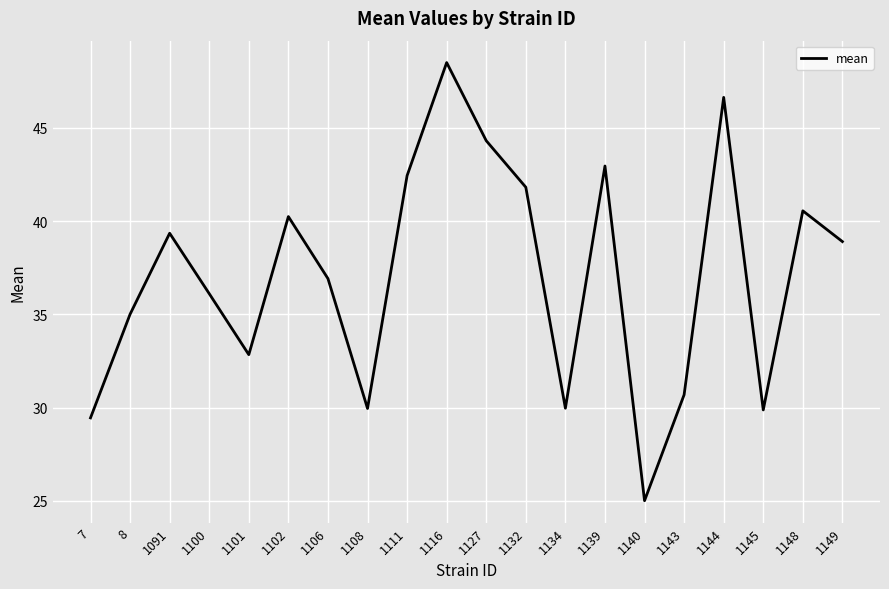

What is the sum of all values?

741.5